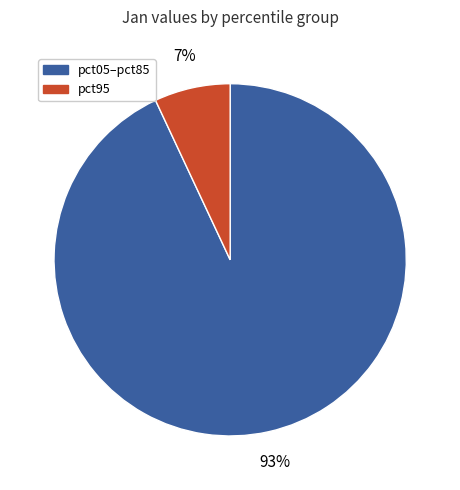

The pct95 slice represents 7% of the pie. True or false?

True